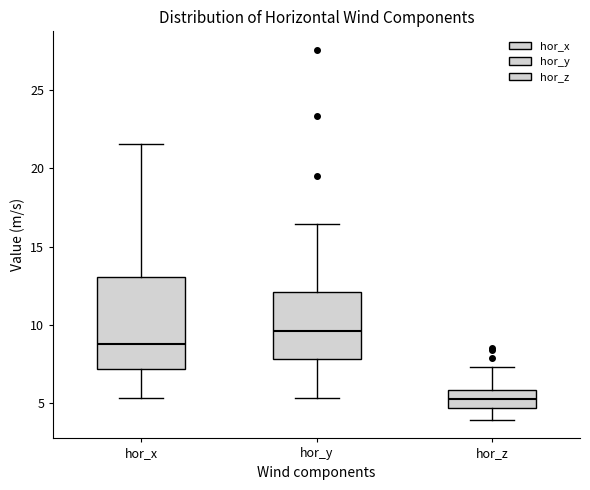

Comparing the boxes themselves (not the whiskers), which one is the tallest?

hor_x